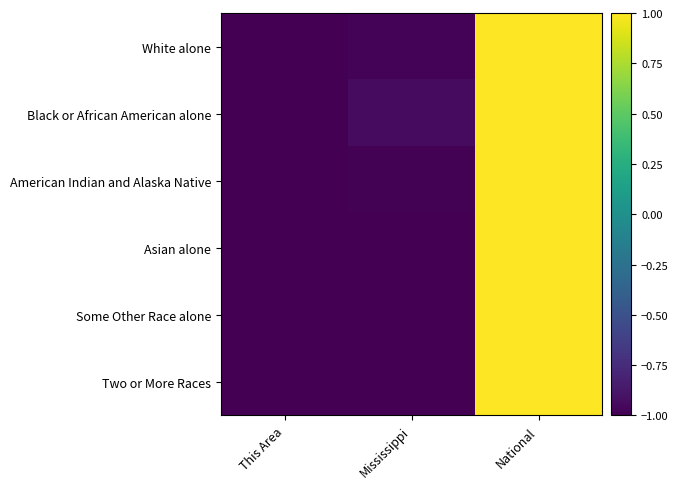

Reading left to right, extract all data points from this chart.

White alone: This Area=-1.0	Mississippi=-1.0	National=1.0
Black or African American alone: This Area=-1.0	Mississippi=-0.9	National=1.0
American Indian and Alaska Native: This Area=-1.0	Mississippi=-1.0	National=1.0
Asian alone: This Area=-1.0	Mississippi=-1.0	National=1.0
Some Other Race alone: This Area=-1.0	Mississippi=-1.0	National=1.0
Two or More Races: This Area=-1.0	Mississippi=-1.0	National=1.0